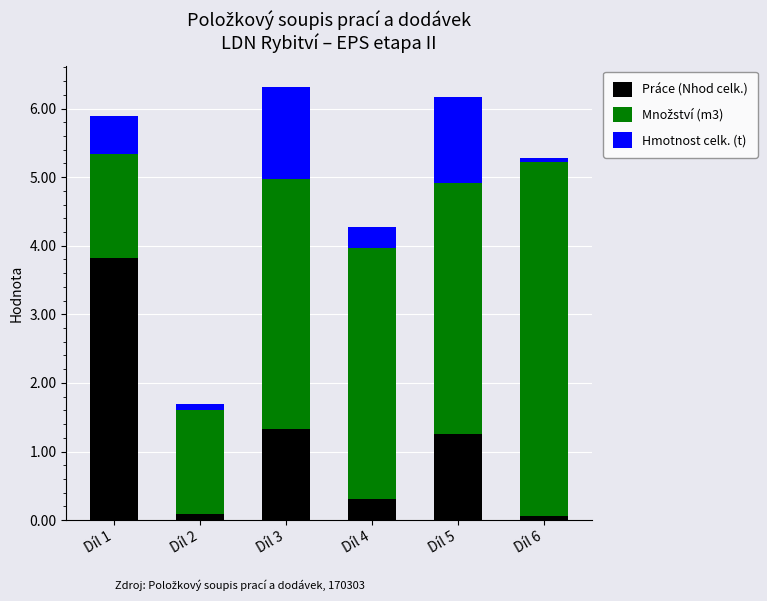

The value of Práce (Nhod celk.) at Díl 4 is 0.3. True or false?

True